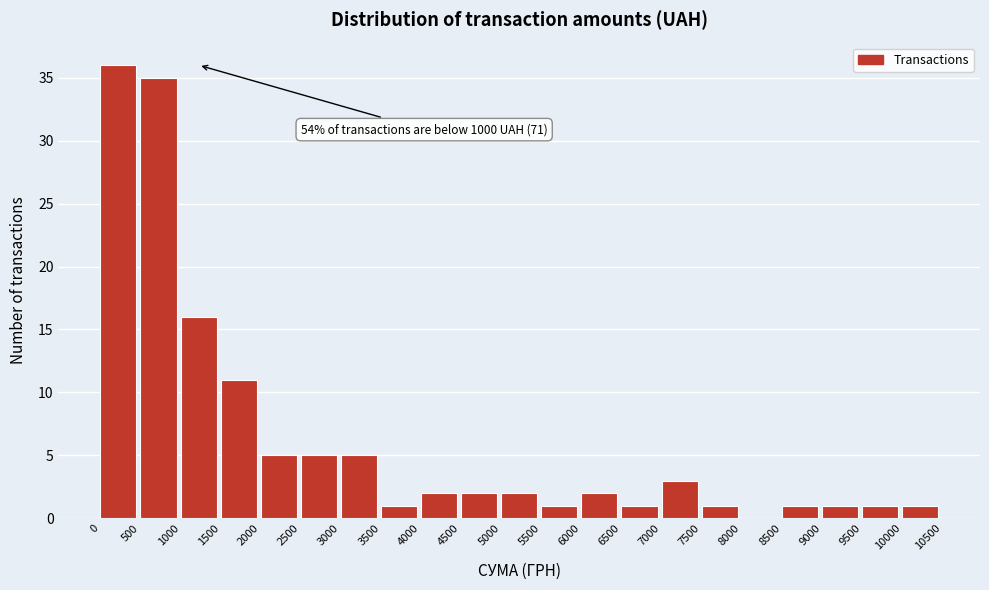

Over which range of the x-axis is the bar tallest?

0 to 500